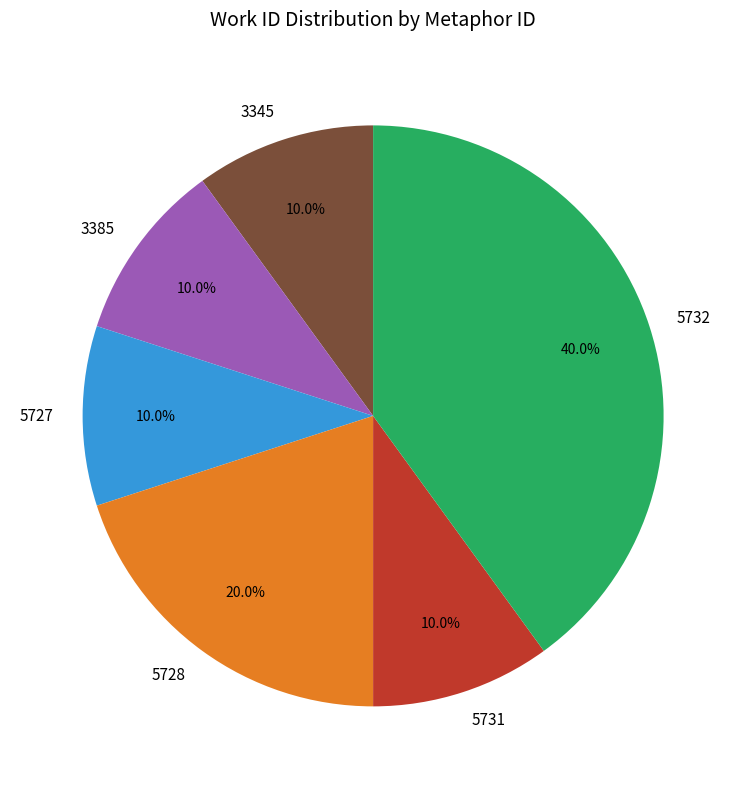

Which slice is the largest?

5732